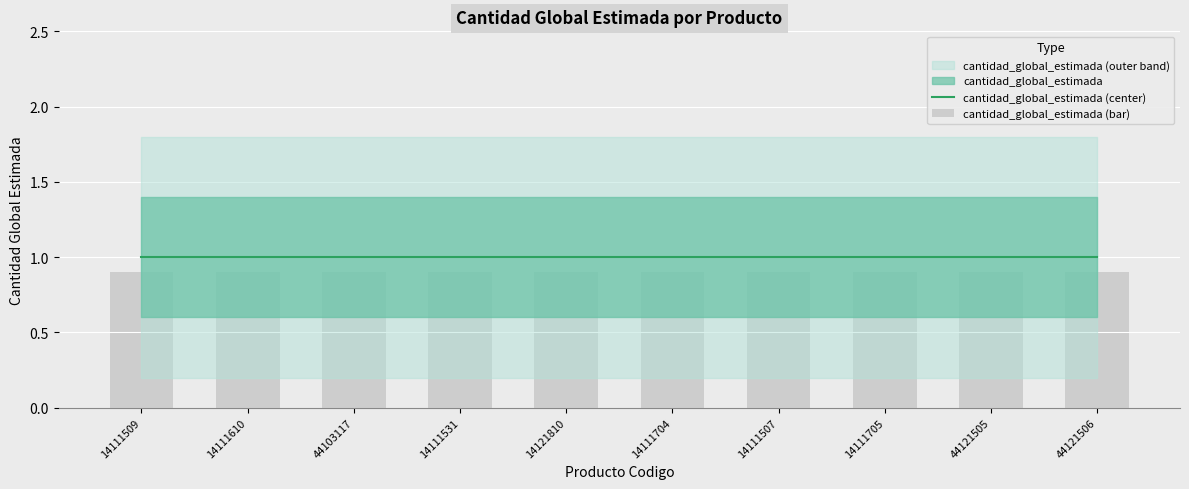

Reading left to right, transcribe all the data shown in this chart.

cantidad_global_estimada (center): 1.0	1.0	1.0	1.0	1.0	1.0	1.0	1.0	1.0	1.0
cantidad_global_estimada (bar): 0.9	0.9	0.9	0.9	0.9	0.9	0.9	0.9	0.9	0.9